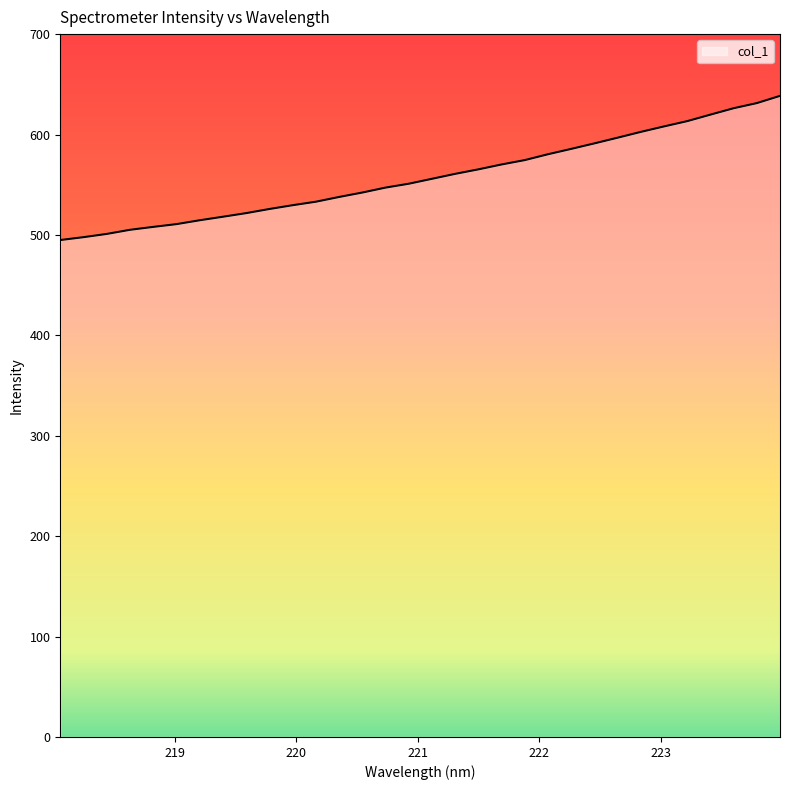

How many lines are shown in the chart?

1